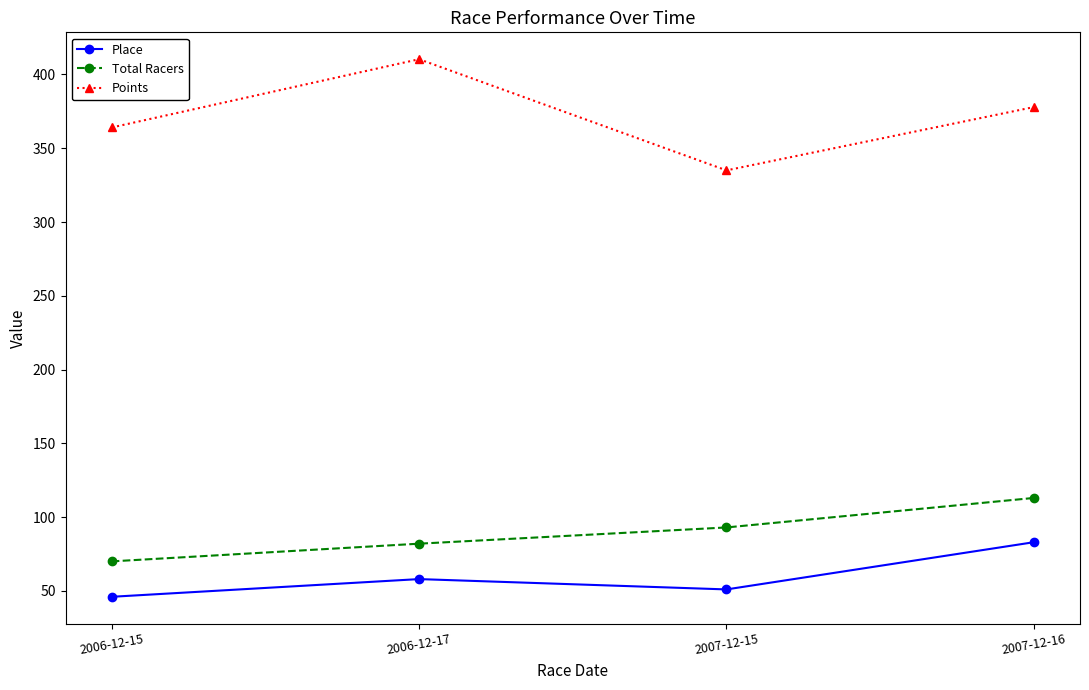

True or false: Place has a value of 83.0 at 2007-12-16.

True